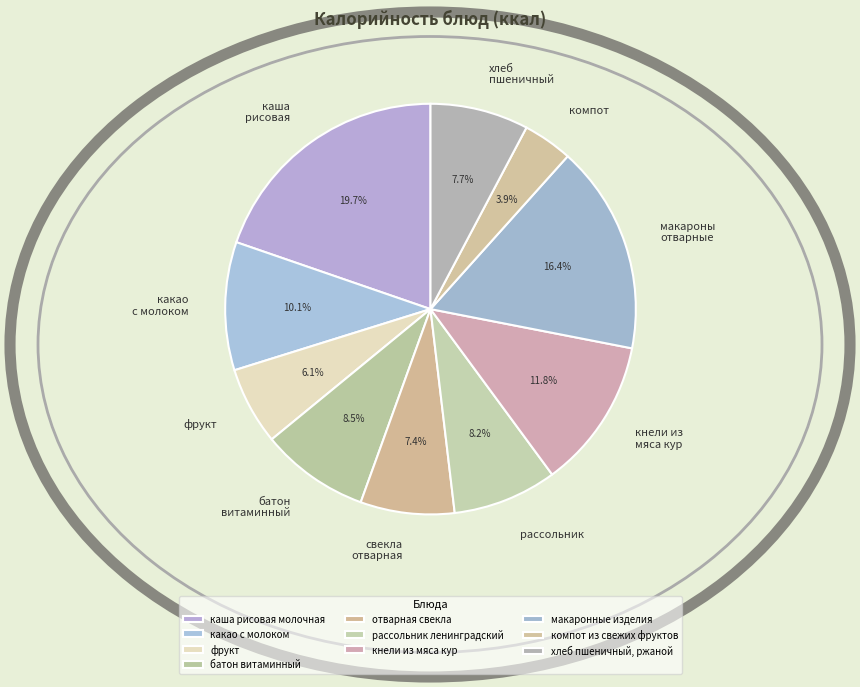

What is the total percentage of каша рисовая молочная and батон витаминный?

28.3%